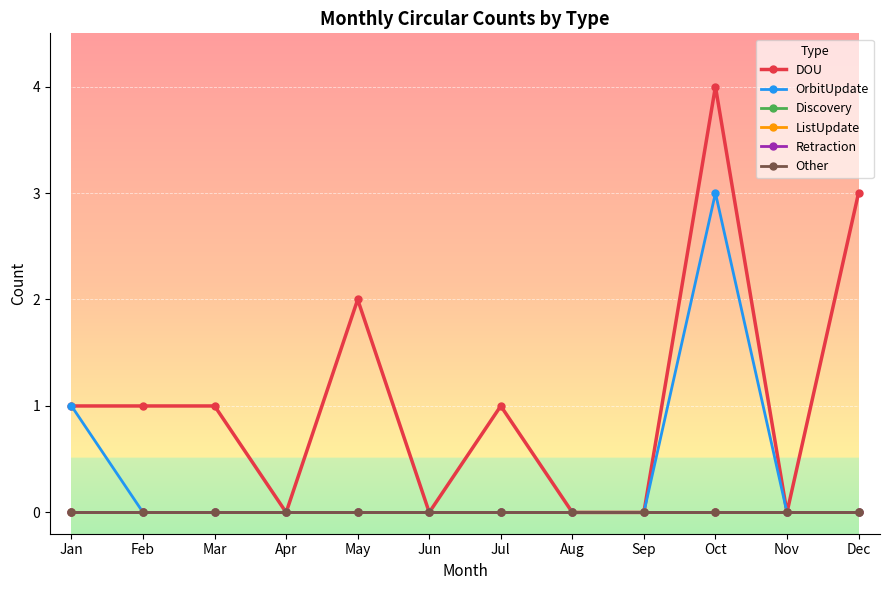

At which category does DOU reach its first local valley?

Apr